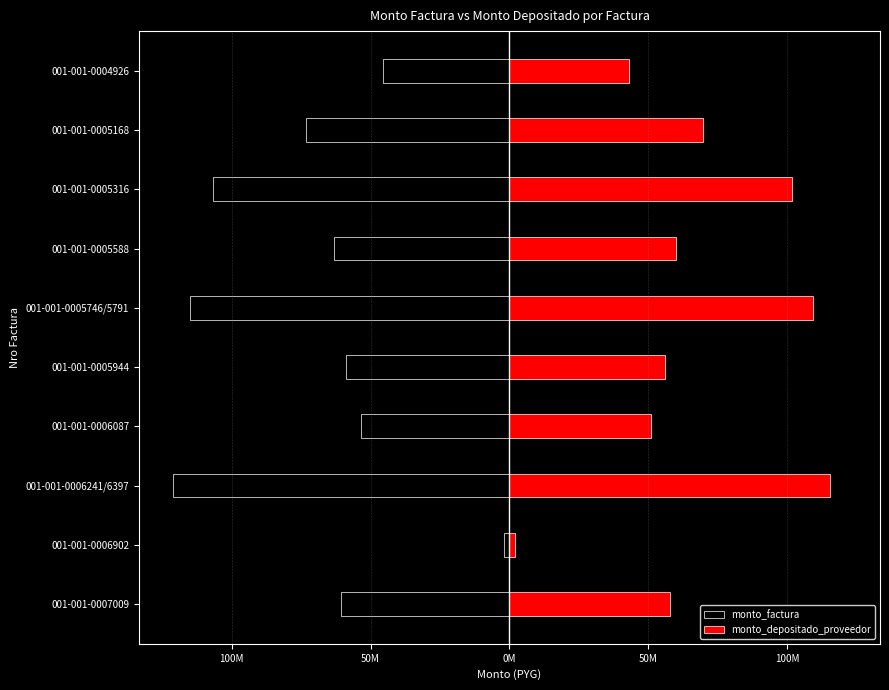

Count the number of data series in this chart.

2